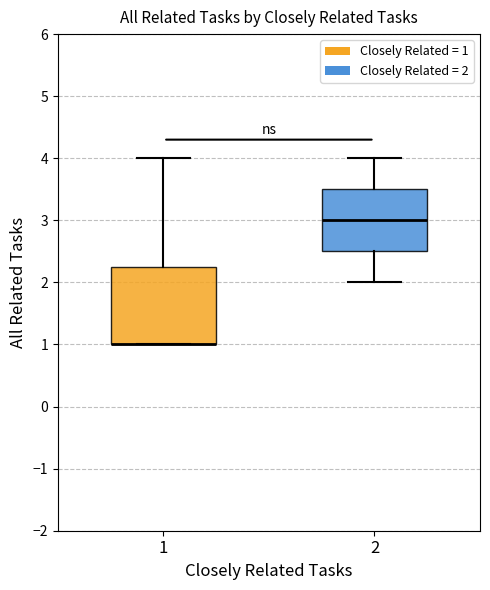

Reading left to right, read every box against the y-axis: the position of its median line, the range the box covers, and the ends of its whiskers. The values are not printed on the chart, so give them approximately, as read against the axis.

1: median 1.0 (drawn on the box's lower edge), box 1.0 to 2.3, whiskers 1.0 to 4.0
2: median 3.0, box 2.5 to 3.5, whiskers 2.0 to 4.0